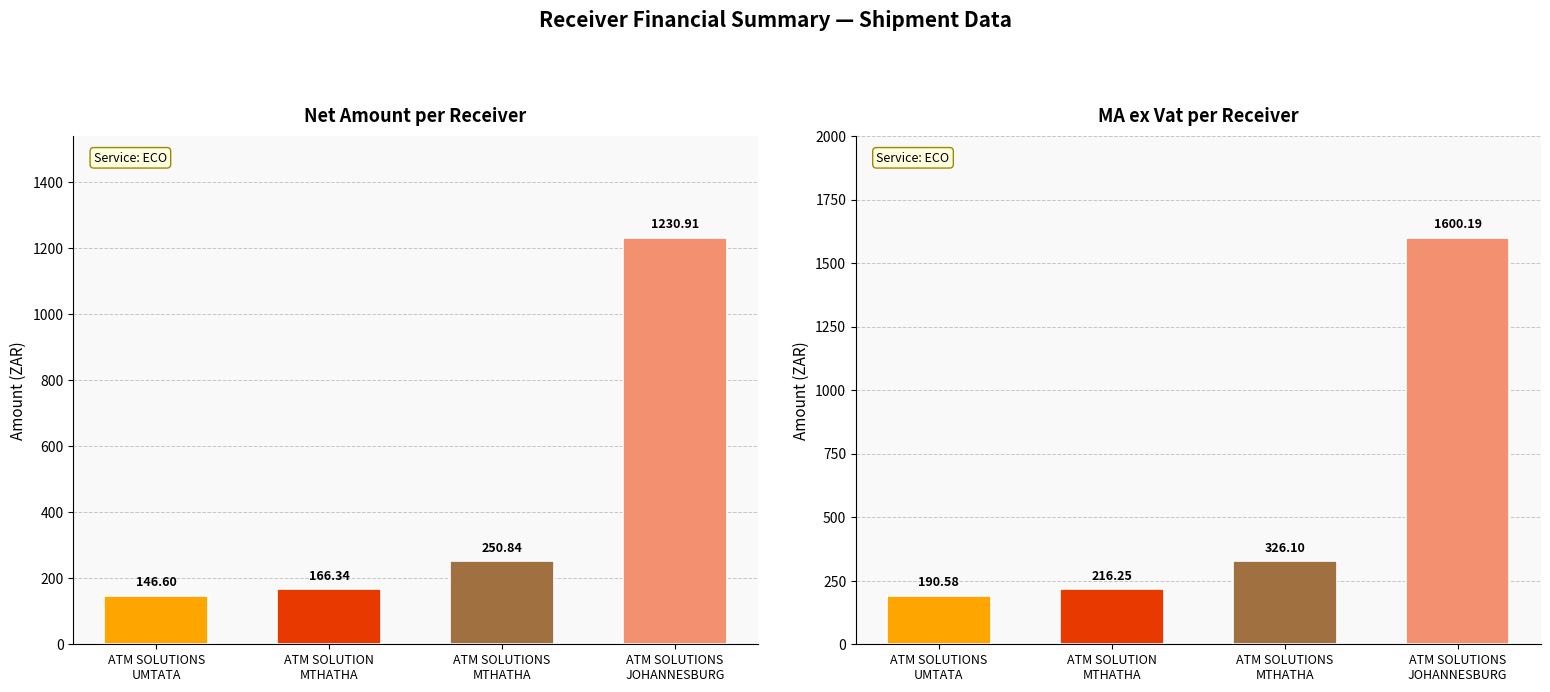

Which series changed the most between ATM SOLUTION
MTHATHA and ATM SOLUTIONS
MTHATHA?

MA ex Vat